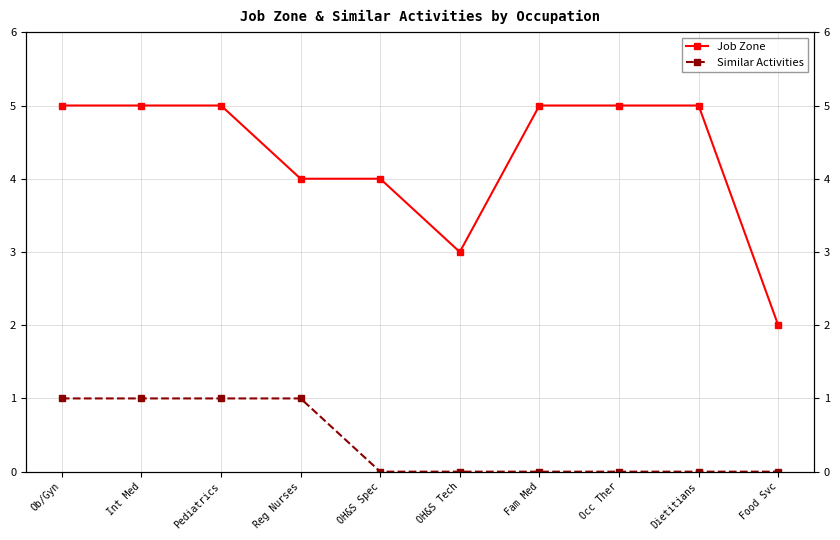

What is the spread (max minus min) of values at Dietitians?

5